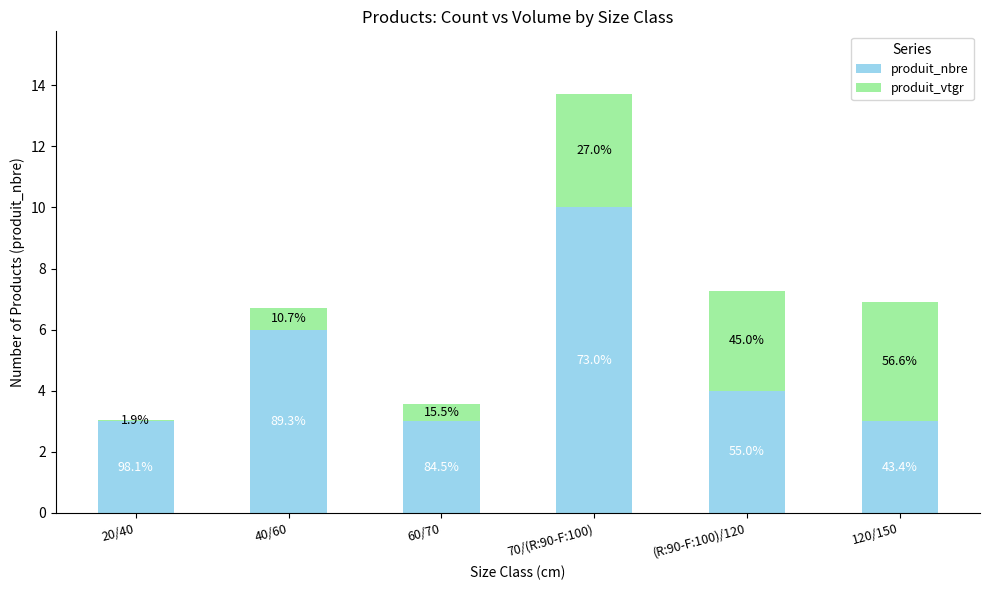

What are all the series names shown in the legend?

produit_nbre, produit_vtgr